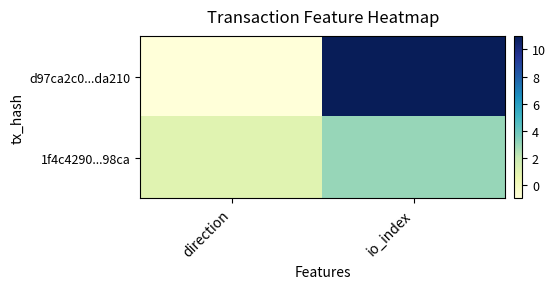

Rank the series by their maximum value, from highest to lowest.

d97ca2c0...da210, 1f4c4290...98ca